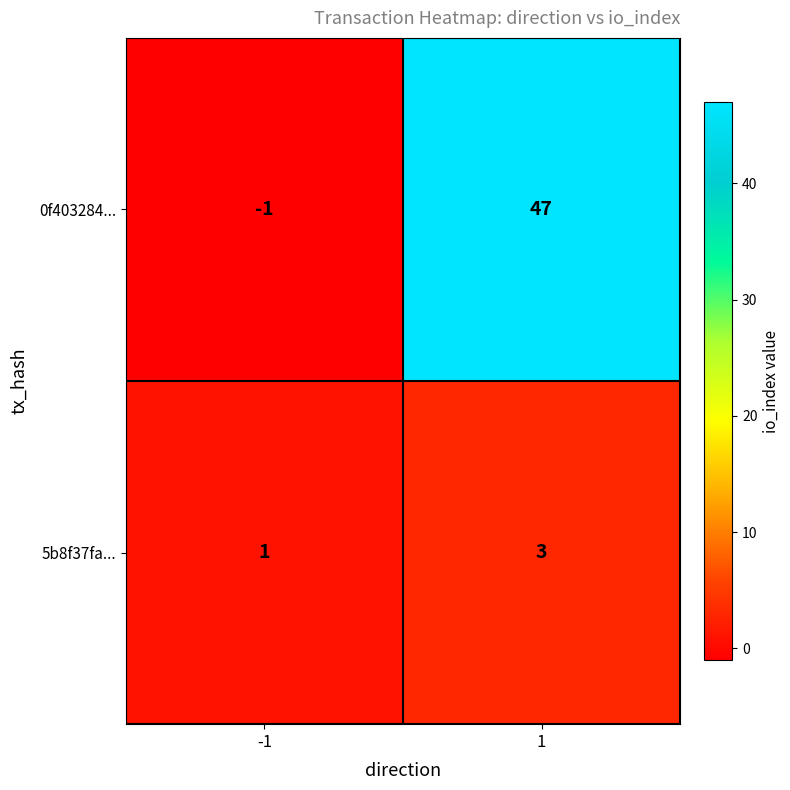

What value does the 5b8f37fa... series have at 1?

3